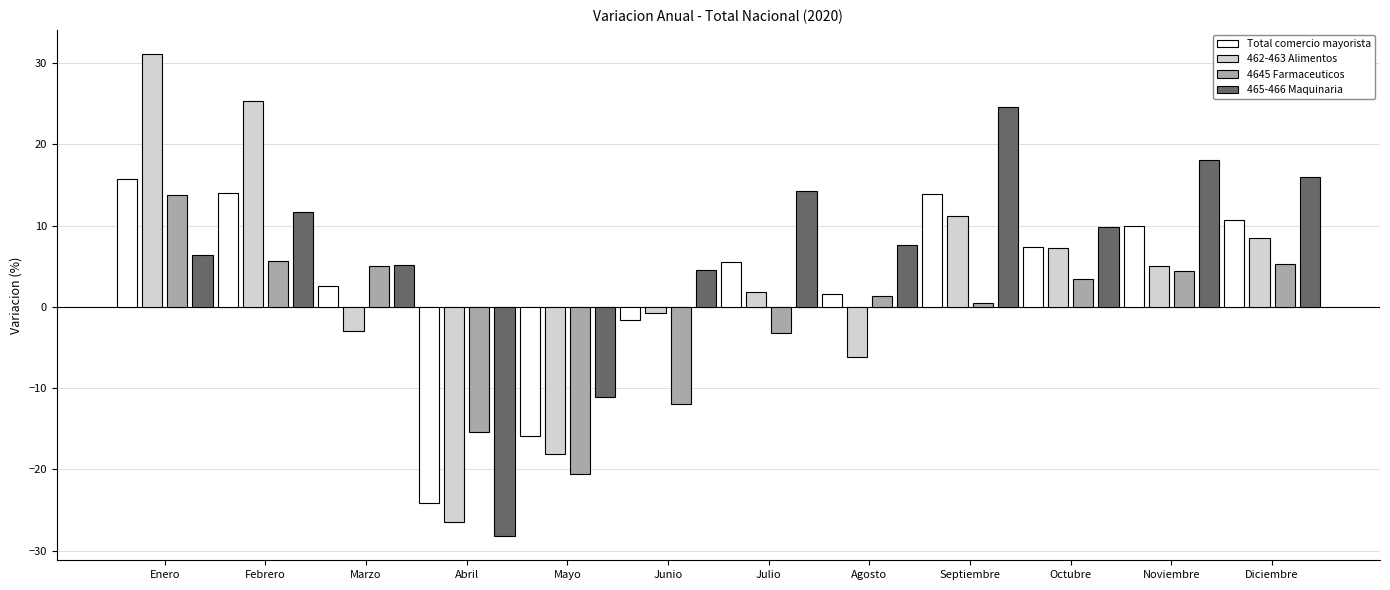

What is the spread (max minus min) of values at Julio?

17.5